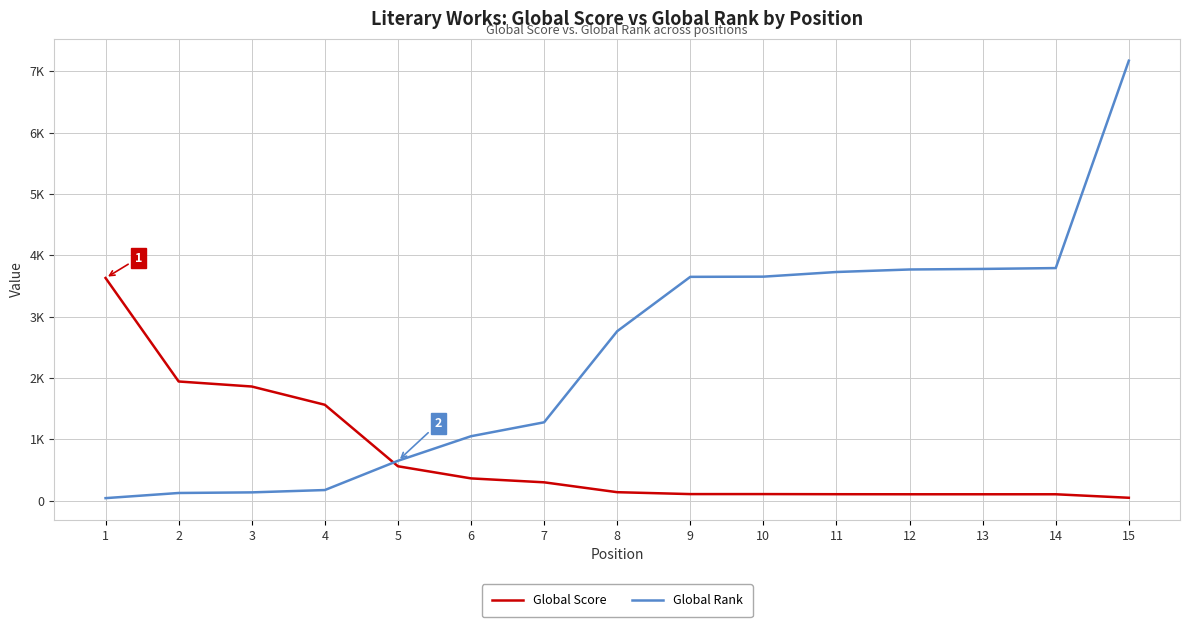

What is the value of the Global Score point at the 6th from the left?

361